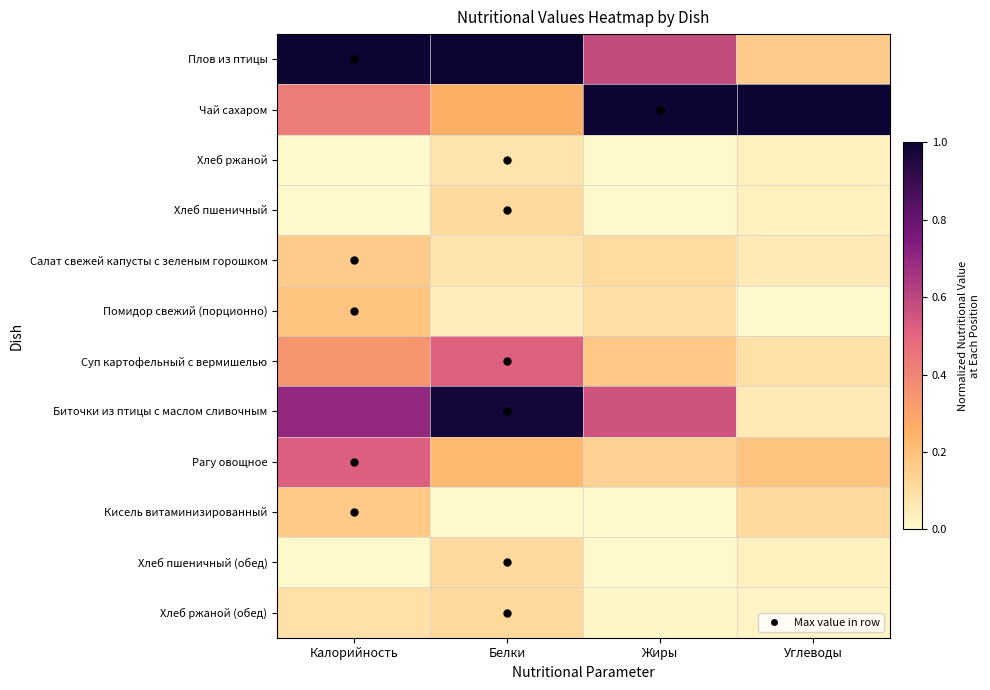

At Калорийность, list the series in order from smallest to largest.

Хлеб ржаной, Хлеб пшеничный, Хлеб пшеничный (обед), Хлеб ржаной (обед), Салат свежей капусты с зеленым горошком, Кисель витаминизированный, Помидор свежий (порционно), Суп картофельный с вермишелью, Чай сахаром, Рагу овощное, Биточки из птицы с маслом сливочным, Плов из птицы